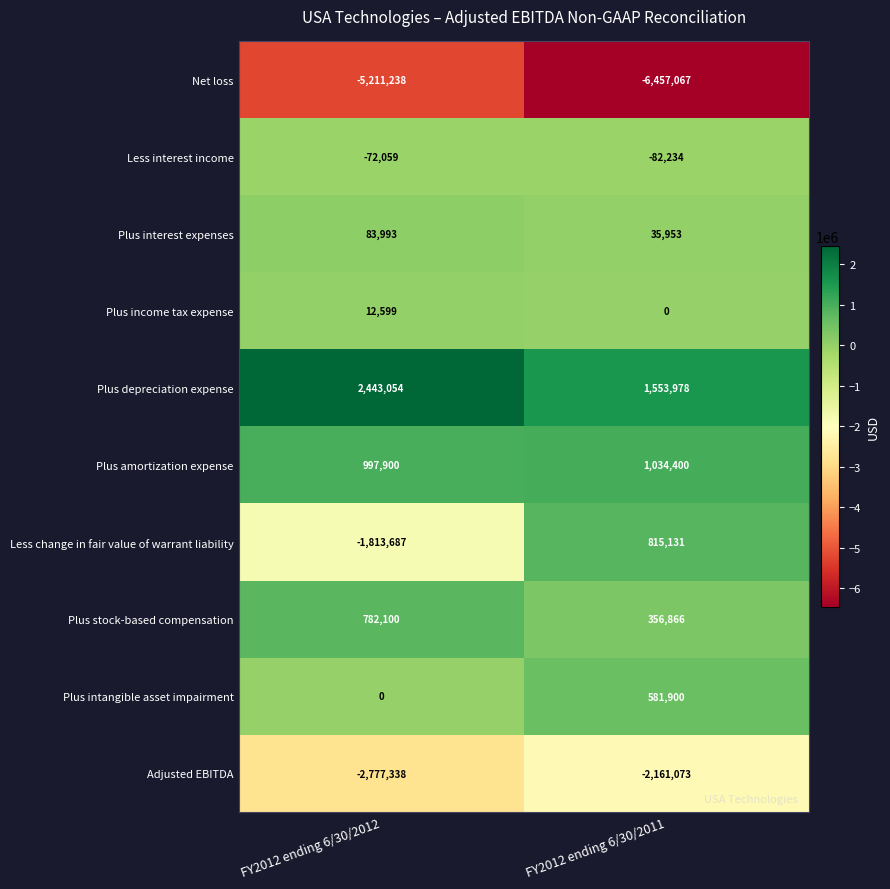

List the series in order of their peak value, highest first.

Plus depreciation expense, Plus amortization expense, Less change in fair value of warrant liability, Plus stock-based compensation, Plus intangible asset impairment, Plus interest expenses, Plus income tax expense, Less interest income, Adjusted EBITDA, Net loss